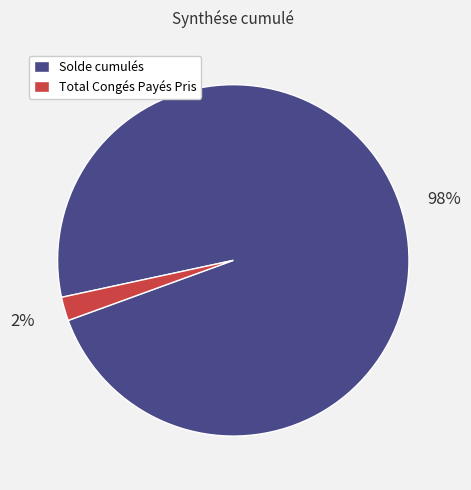

Between Total Congés Payés Pris and Solde cumulés, which is larger?

Solde cumulés